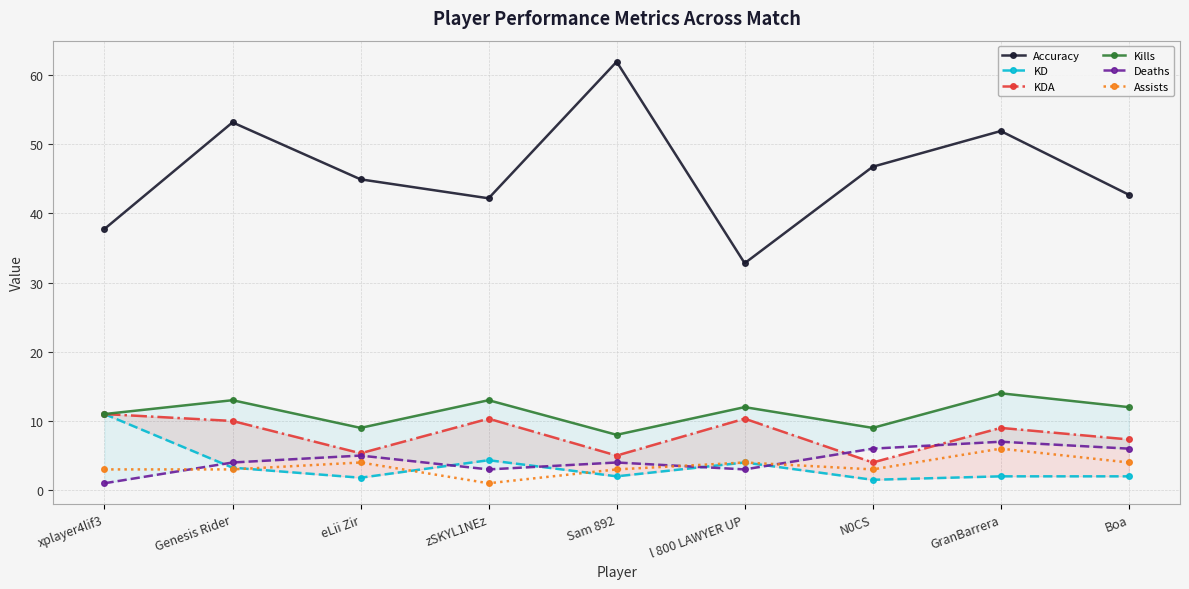

Reading left to right, extract all data points from this chart.

Accuracy: xplayer4lif3=37.7	Genesis Rider=53.1	eLii Zir=44.9	zSKYL1NEz=42.2	Sam 892=61.9	l 800 LAWYER UP=32.8	N0CS=46.7	GranBarrera=51.9	Boa=42.7
KD: xplayer4lif3=11.0	Genesis Rider=3.2	eLii Zir=1.8	zSKYL1NEz=4.3	Sam 892=2.0	l 800 LAWYER UP=4.0	N0CS=1.5	GranBarrera=2.0	Boa=2.0
KDA: xplayer4lif3=11.0	Genesis Rider=10.0	eLii Zir=5.3	zSKYL1NEz=10.3	Sam 892=5.0	l 800 LAWYER UP=10.3	N0CS=4.0	GranBarrera=9.0	Boa=7.3
Kills: xplayer4lif3=11.0	Genesis Rider=13.0	eLii Zir=9.0	zSKYL1NEz=13.0	Sam 892=8.0	l 800 LAWYER UP=12.0	N0CS=9.0	GranBarrera=14.0	Boa=12.0
Deaths: xplayer4lif3=1.0	Genesis Rider=4.0	eLii Zir=5.0	zSKYL1NEz=3.0	Sam 892=4.0	l 800 LAWYER UP=3.0	N0CS=6.0	GranBarrera=7.0	Boa=6.0
Assists: xplayer4lif3=3.0	Genesis Rider=3.0	eLii Zir=4.0	zSKYL1NEz=1.0	Sam 892=3.0	l 800 LAWYER UP=4.0	N0CS=3.0	GranBarrera=6.0	Boa=4.0